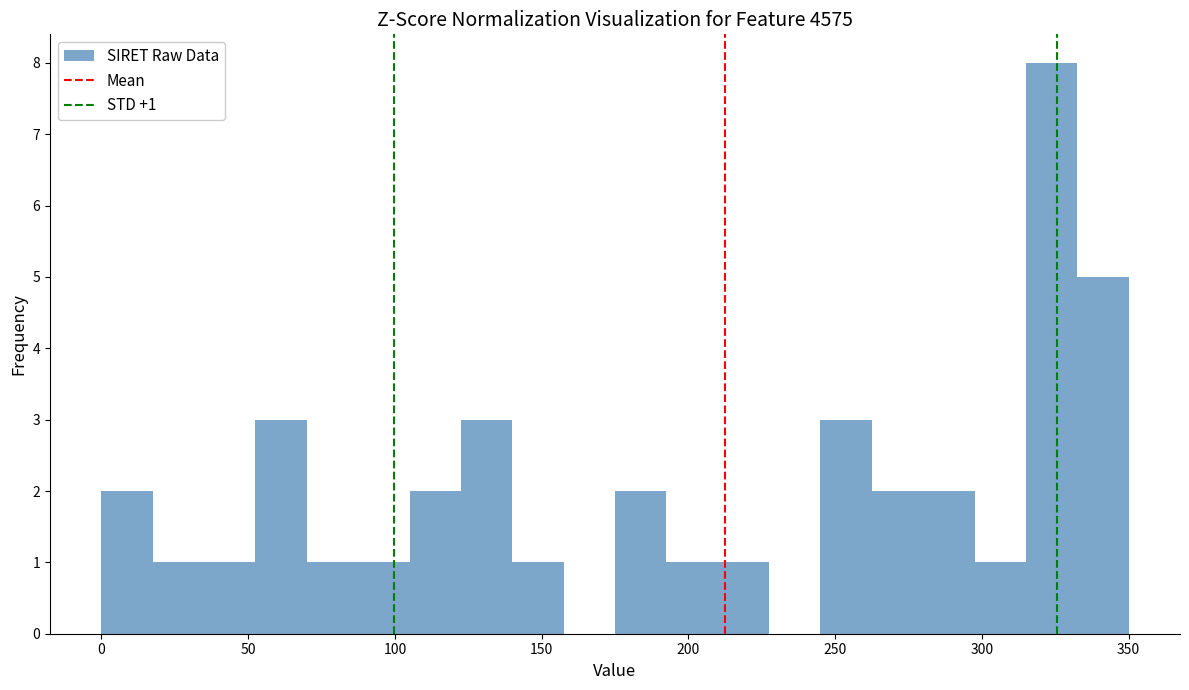

Read against the x-axis, roughly where is the centre of the tallest bar?

325